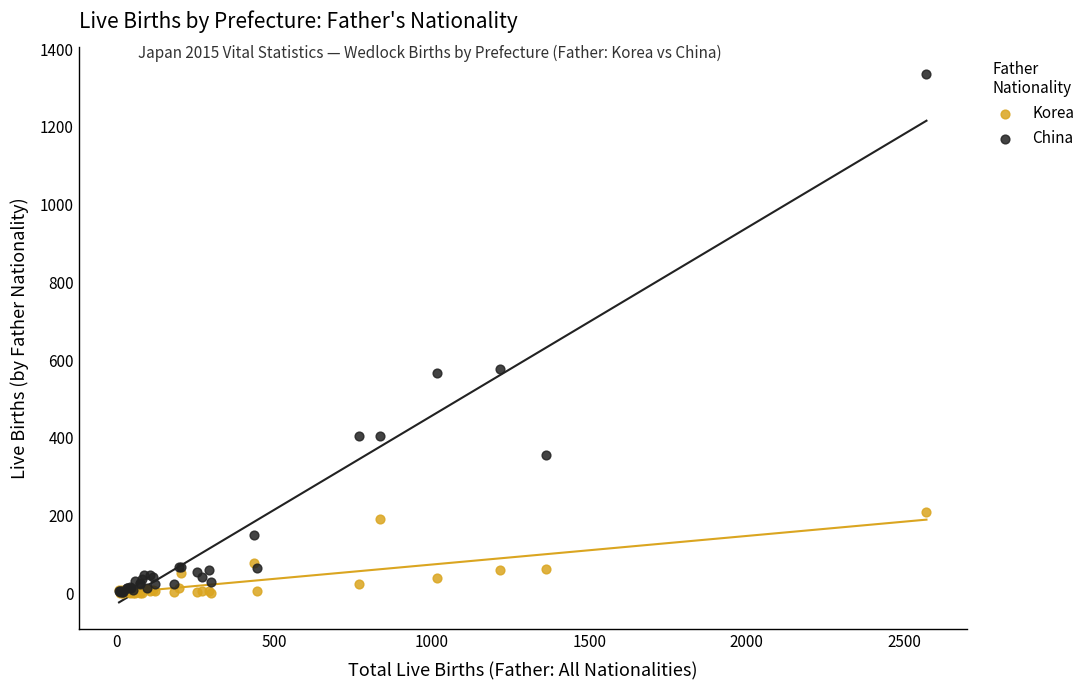

Which series reaches the maximum Y coordinate?

China